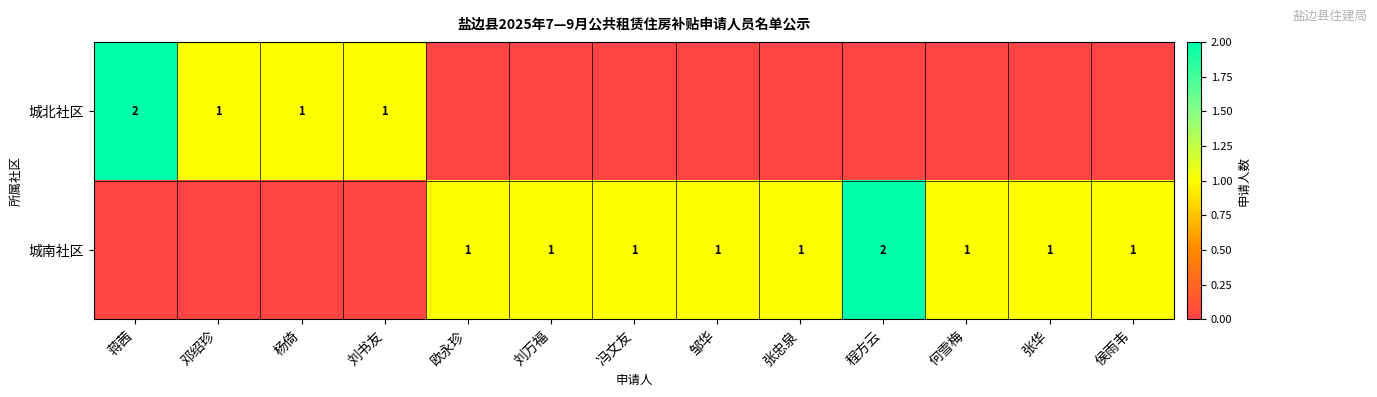

The value of 城南社区 at 侯雨韦 is 1. True or false?

True